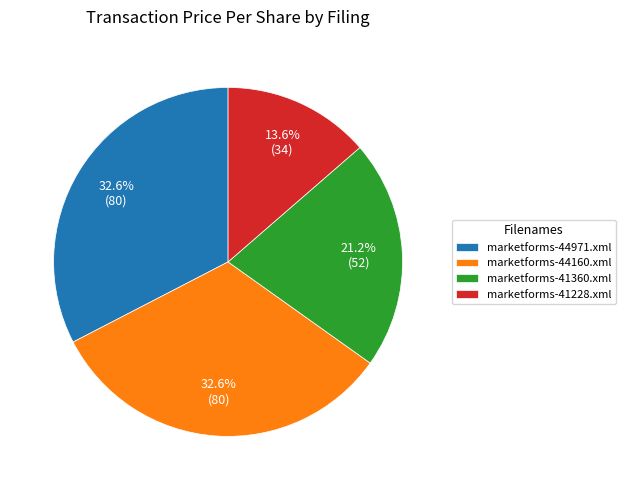

What portion of the pie excludes marketforms-41360.xml?

78.8%